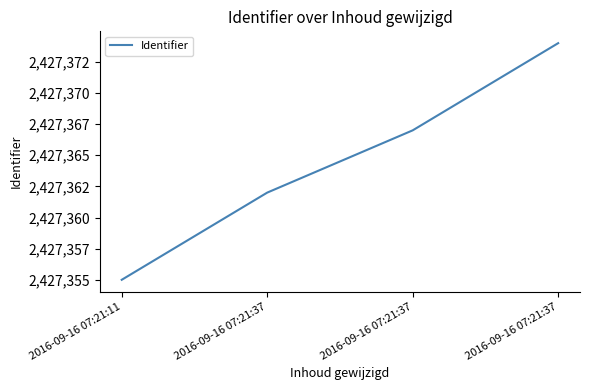

Is this an area chart (filled region under the line)?

No